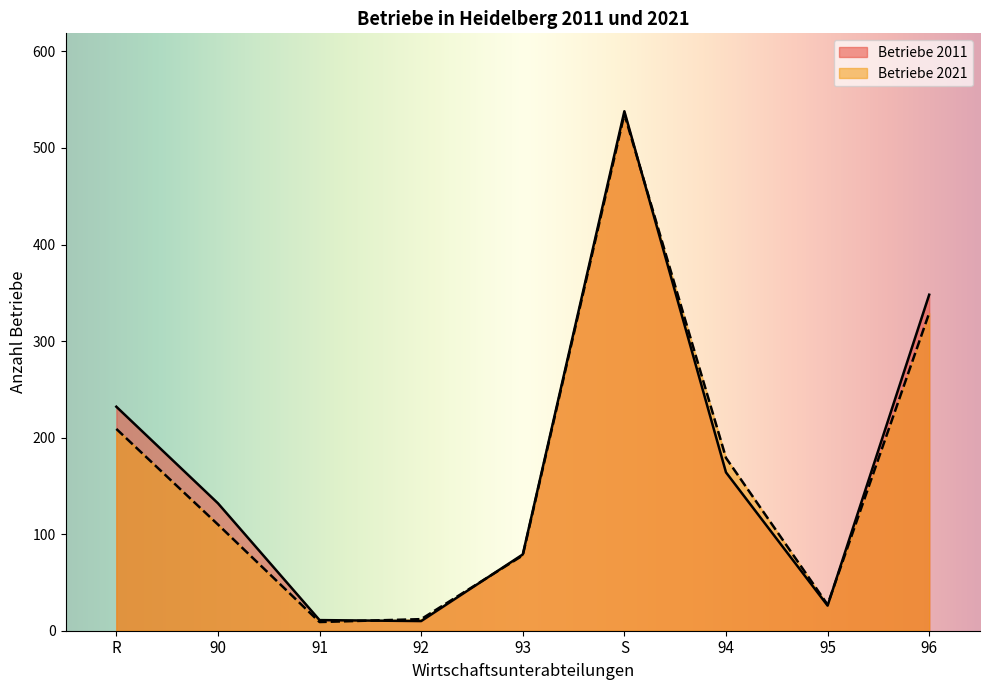

Where is Betriebe 2011 nearest to the value 274?

R